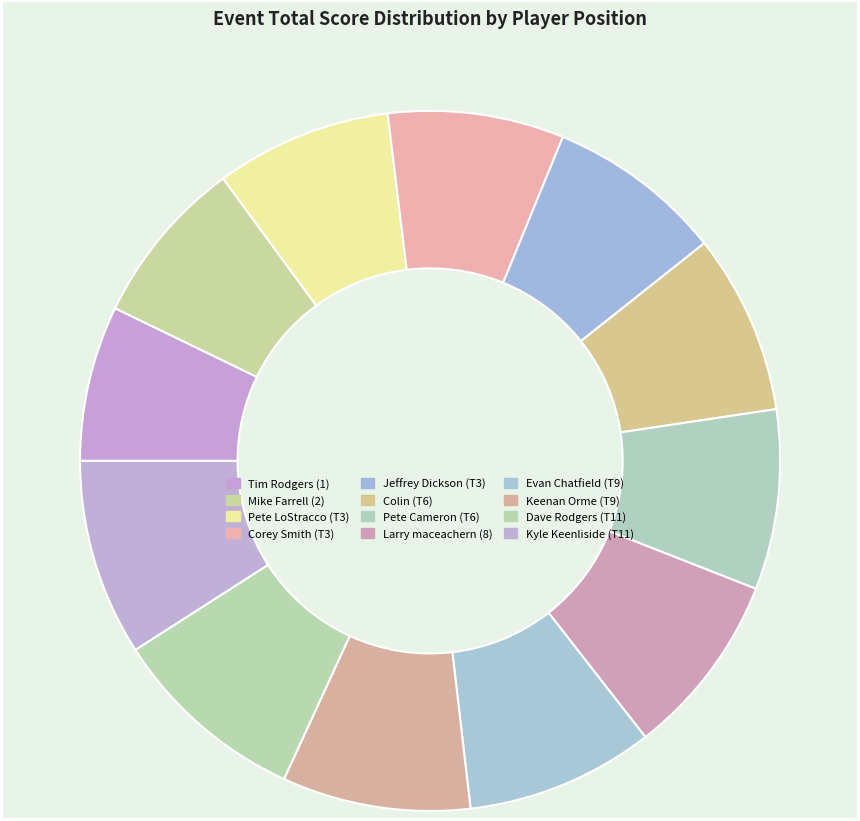

How many slices are in this pie chart?

12